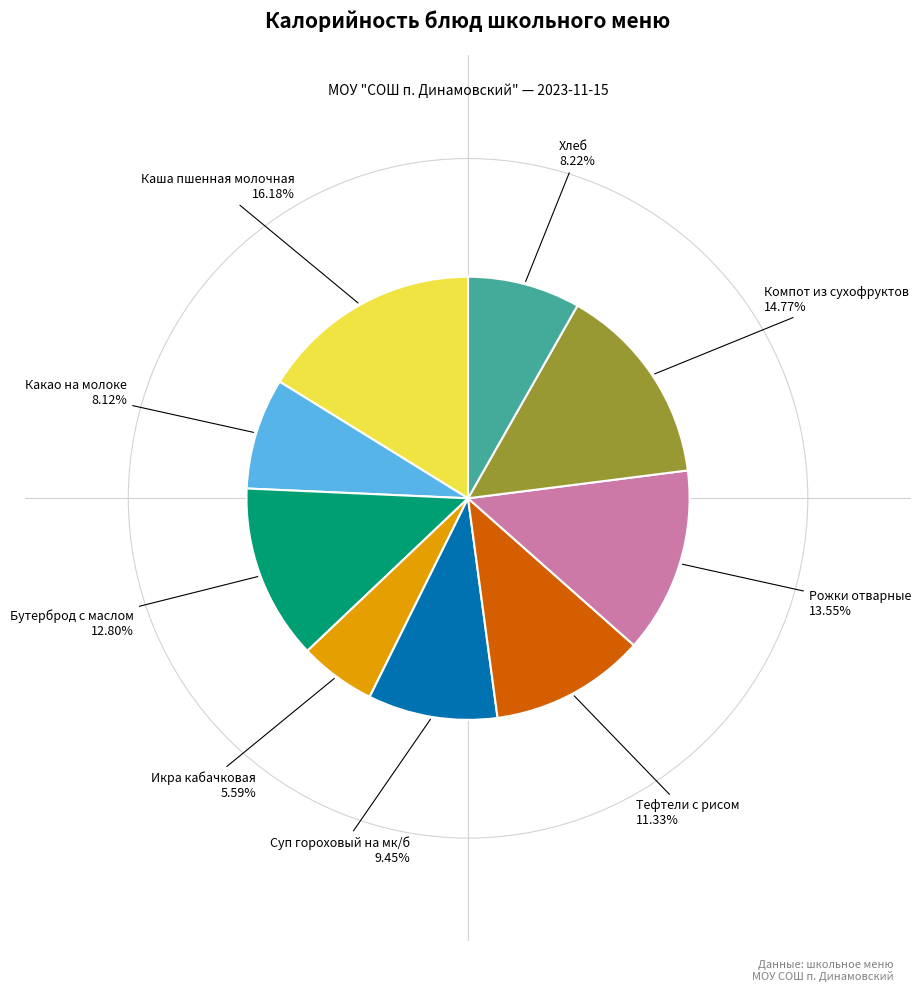

How many slices are in this pie chart?

9